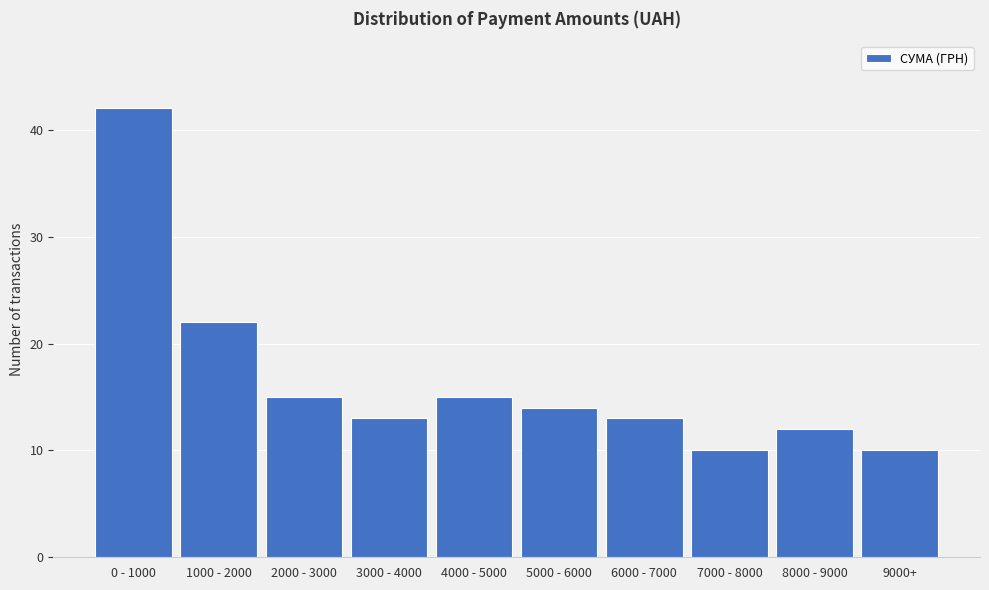

Reading left to right, extract all data points from this chart.

42	22	15	13	15	14	13	10	12	10